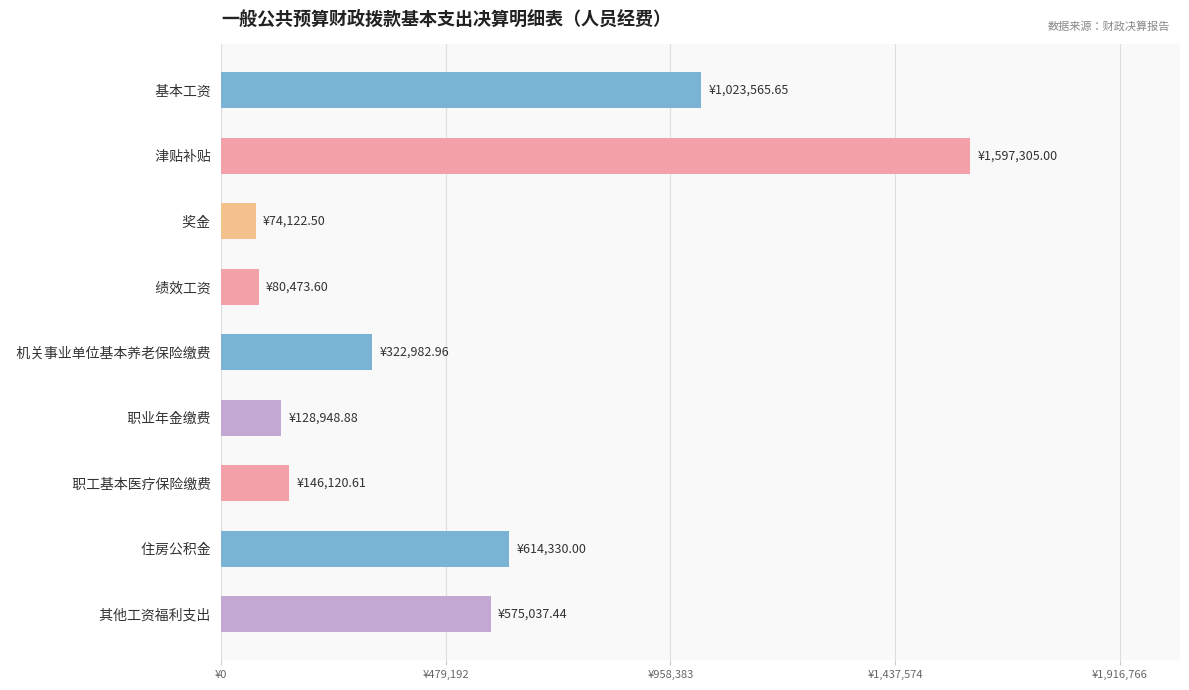

Does the chart contain any negative values?

No